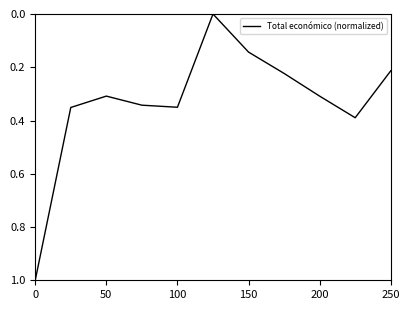

What is the sum of all values?

3.6